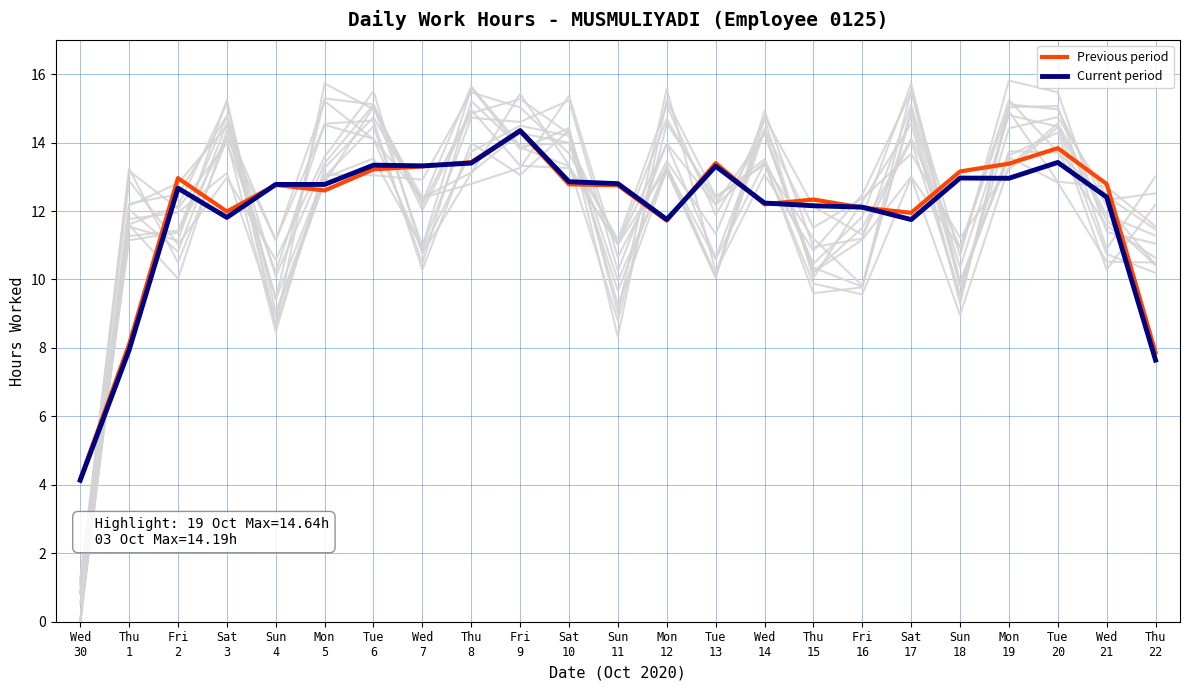

The value of Current period at Wed
30 is 1.7. True or false?

False